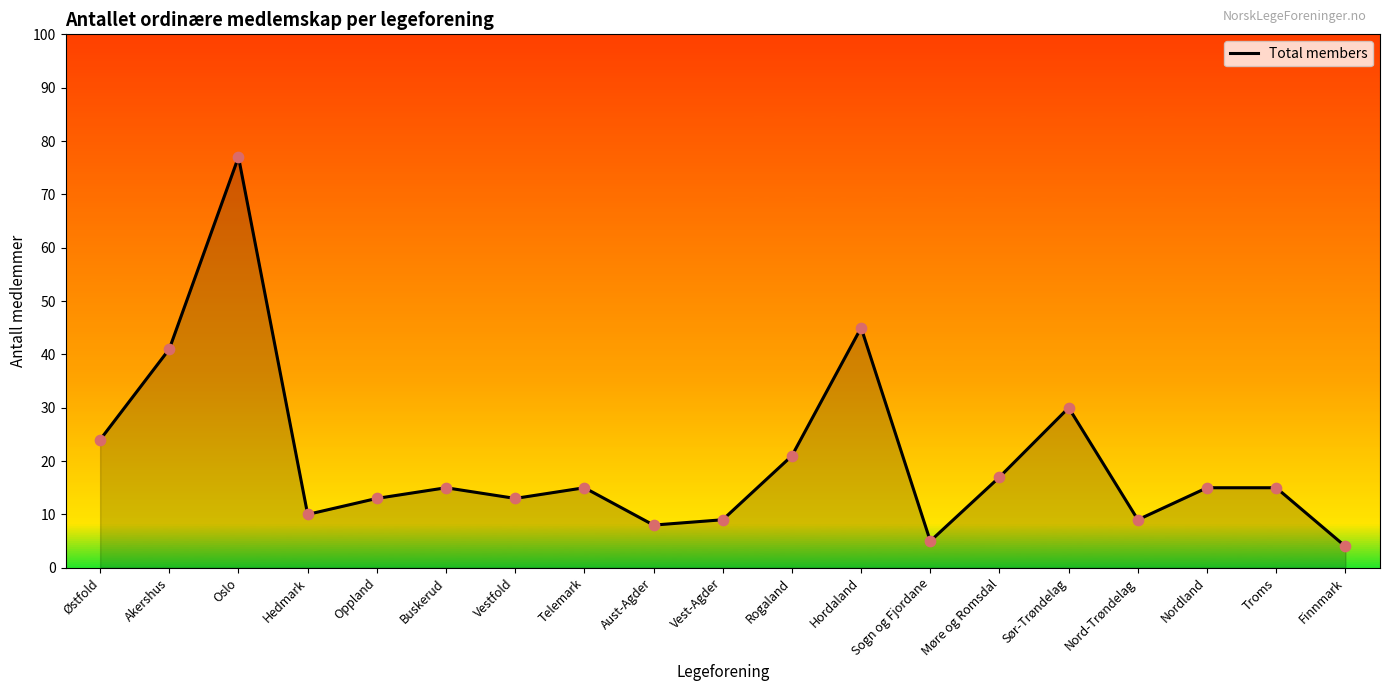

Approximately how many times larger is the value at Aust-Agder compared to Finnmark?

2.0